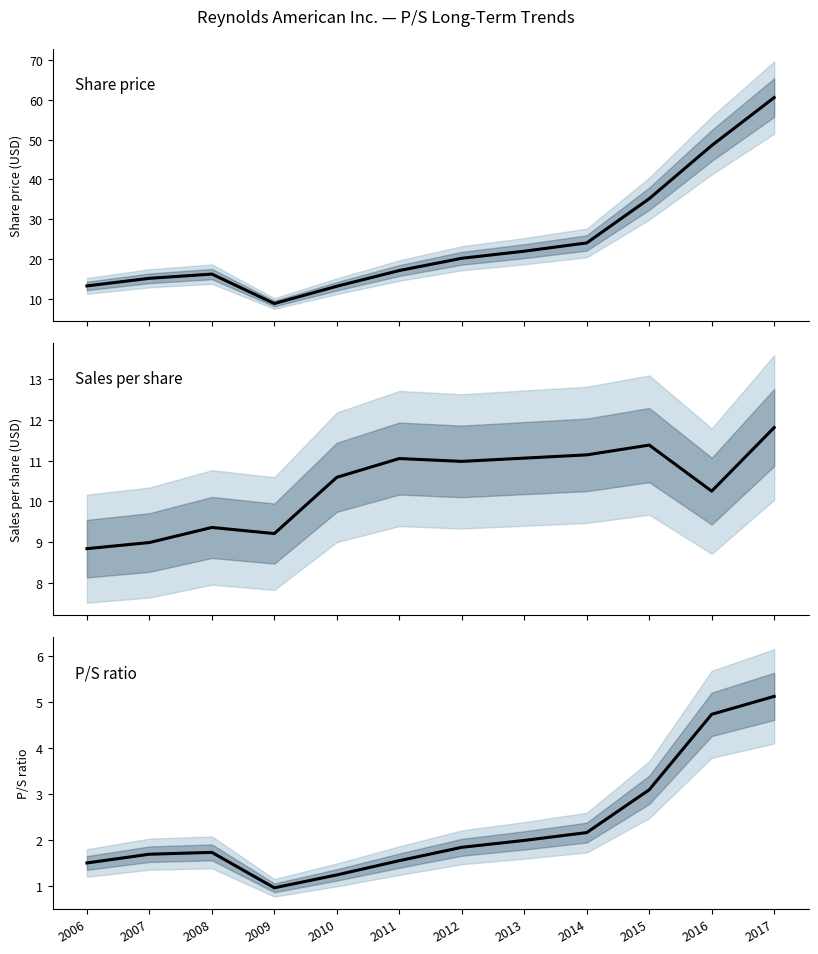

Reading left to right, list all the values displayed in this chart.

Share price: 13.2	15.2	16.2	8.8	13.2	17.1	20.2	22.0	24.0	35.1	48.5	60.5
Sales per share: 8.8	9.0	9.4	9.2	10.6	11.1	11.0	11.1	11.1	11.4	10.2	11.8
P/S: 1.5	1.7	1.7	1.0	1.2	1.6	1.8	2.0	2.2	3.1	4.7	5.1